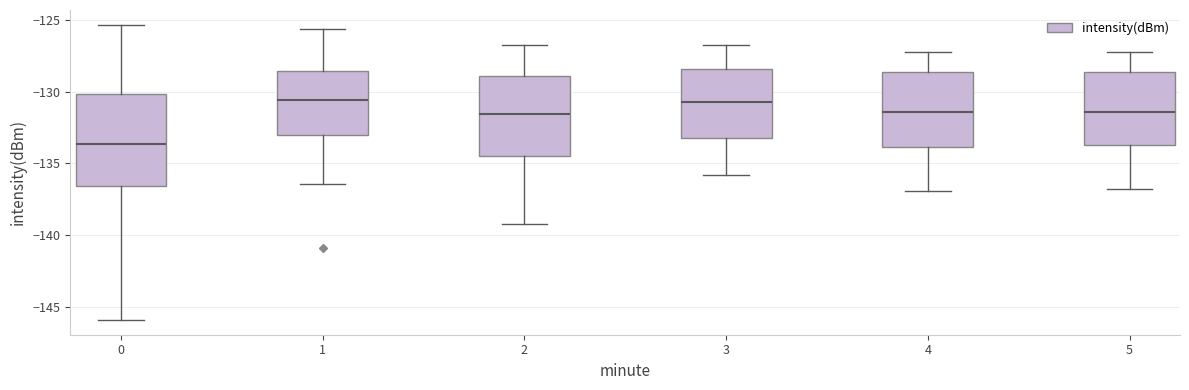

Which box has the lowest median line?

0